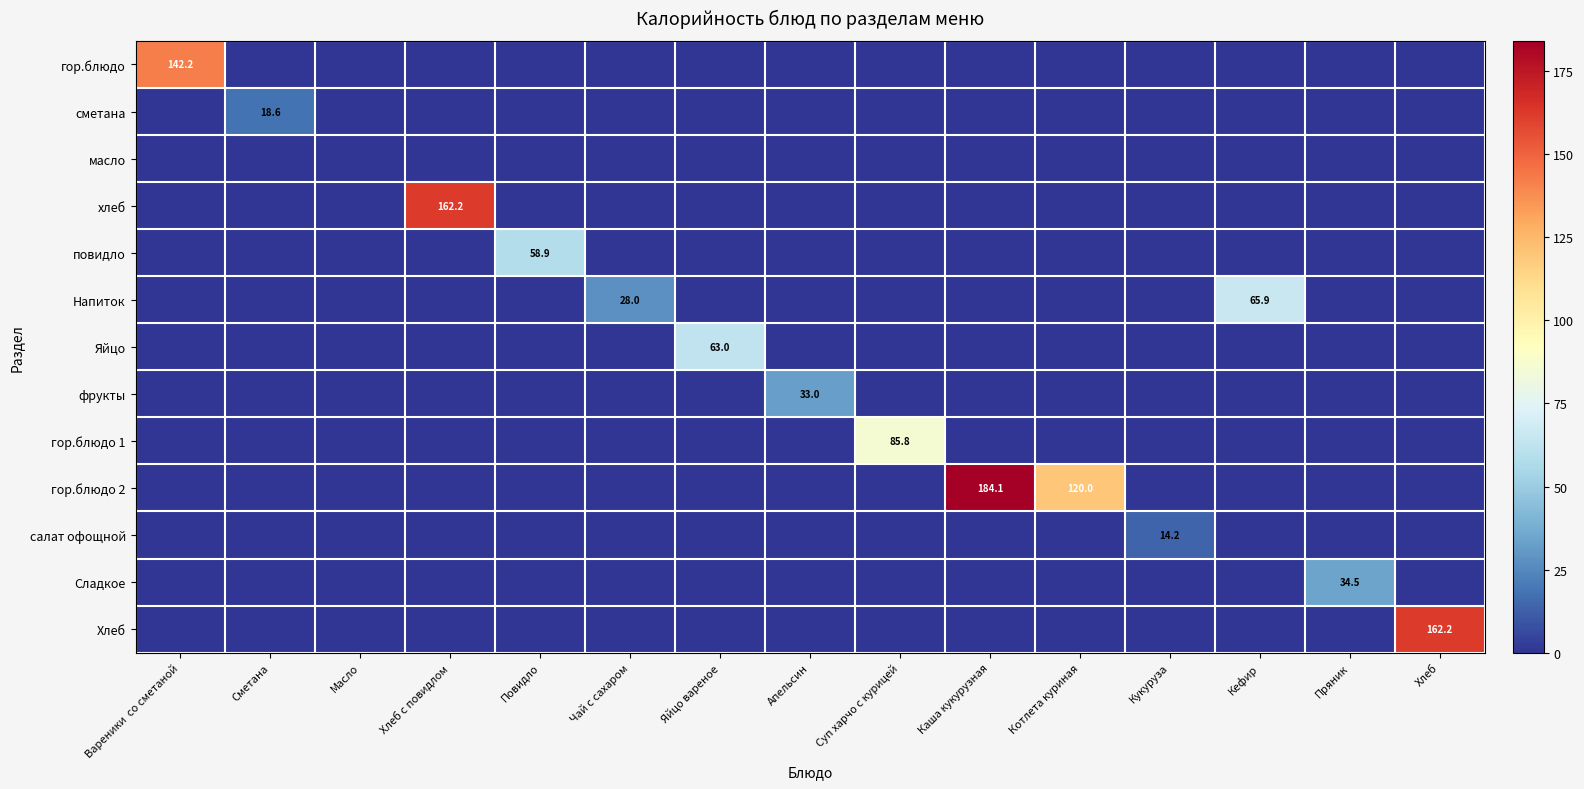

The гор.блюдо series shows 142.2 at Вареники  со сметаной. True or false?

True